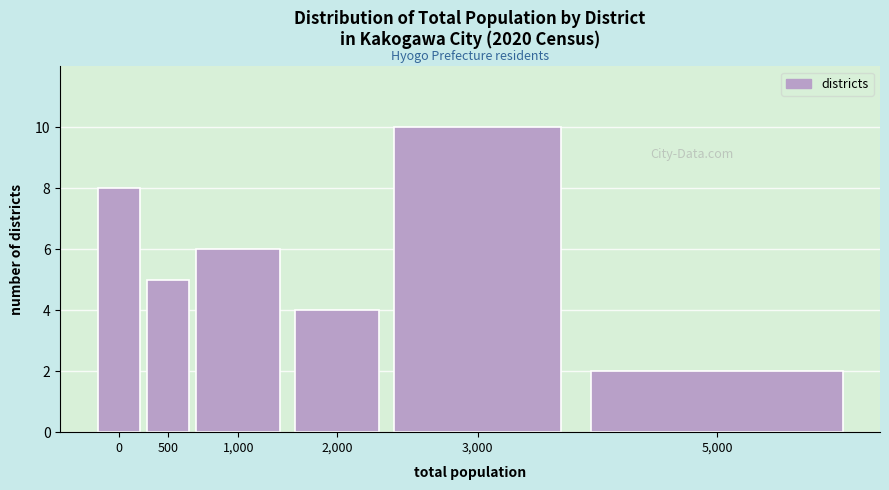

Reading right to left, list all the values displayed in this chart.

2	10	4	6	5	8